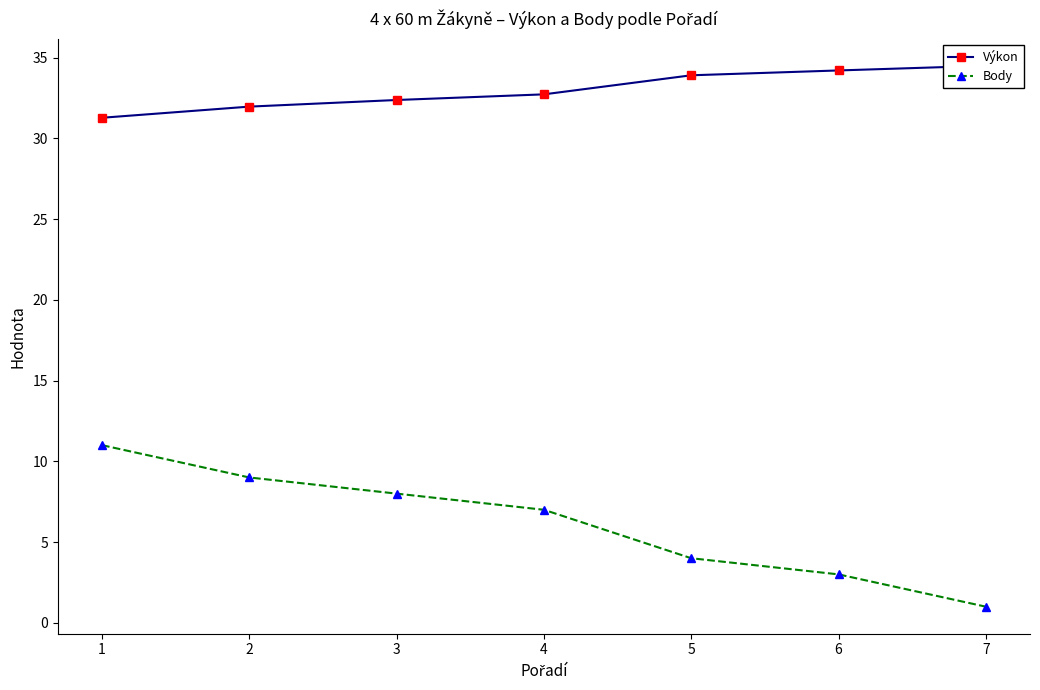

True or false: Výkon has a value of 17.5 at 4.

False